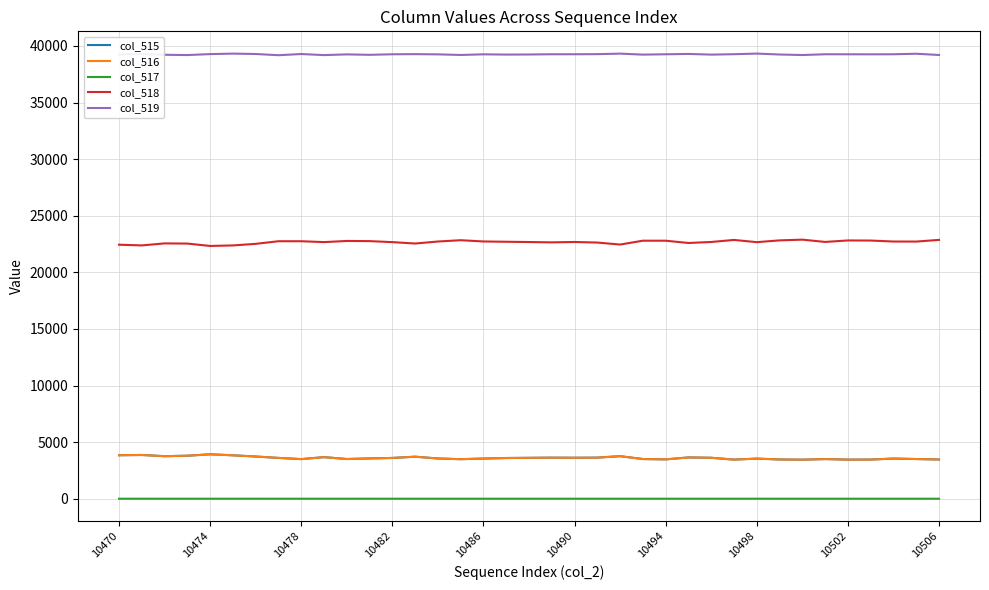

How many lines are shown in the chart?

5